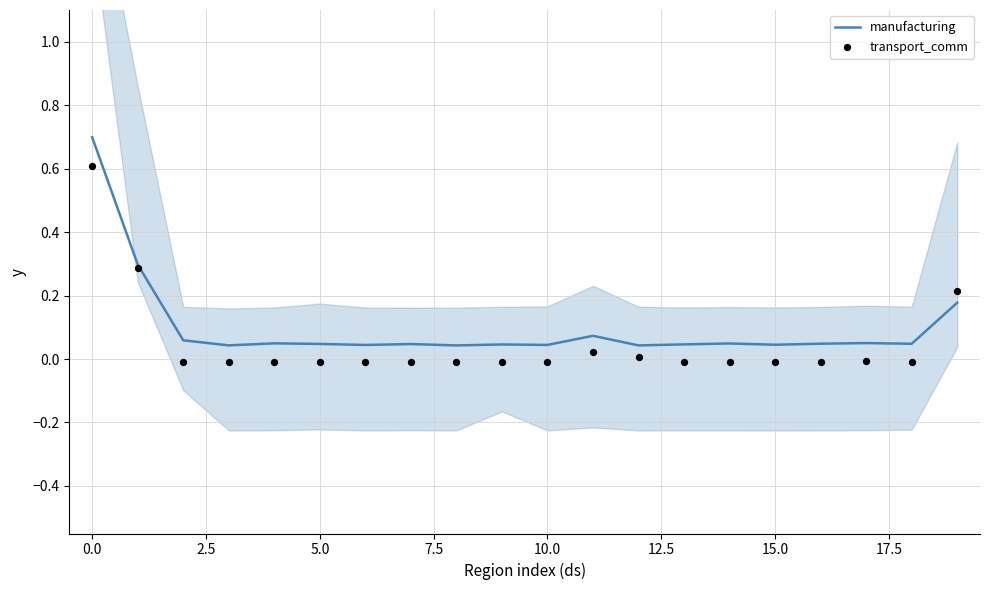

Which series reaches the maximum Y coordinate?

manufacturing